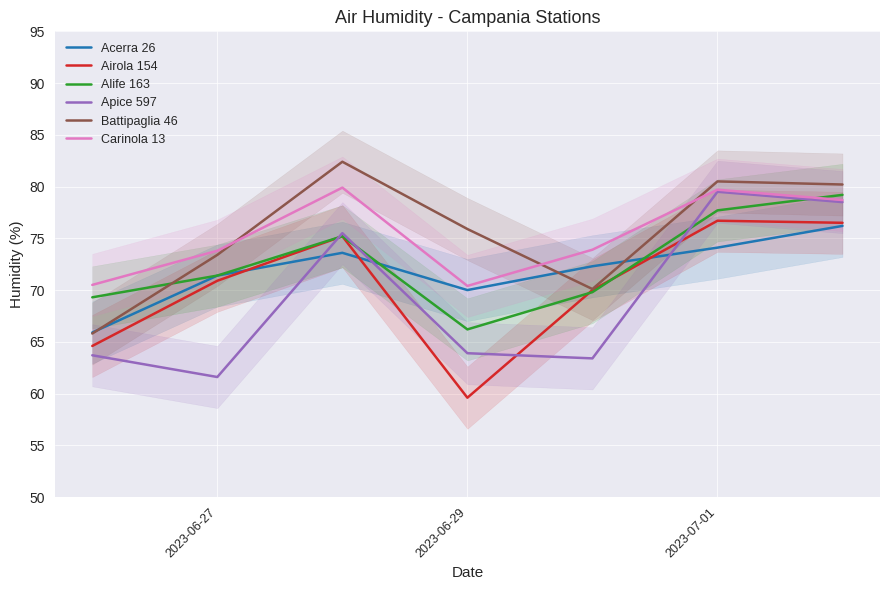

The value of Acerra 26 at 2023-07-01 is 74.1. True or false?

True